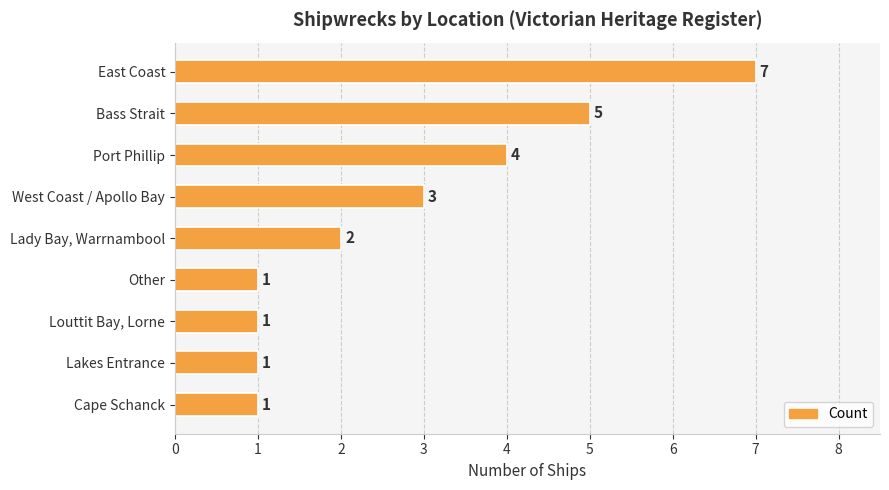

What is the difference between the maximum and minimum values?

6